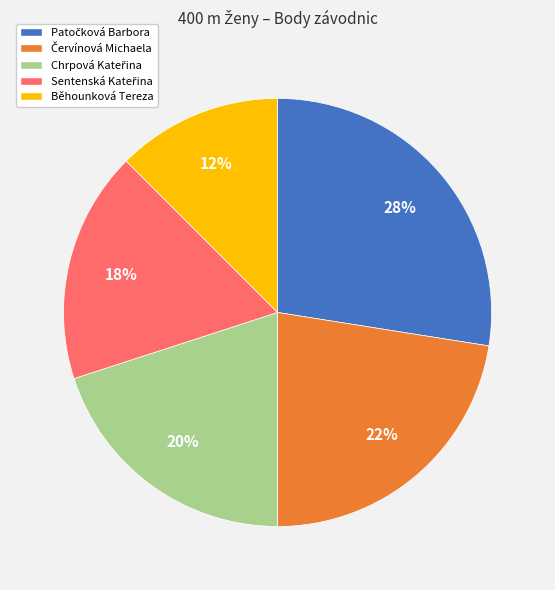

Is there a majority slice in this chart?

No